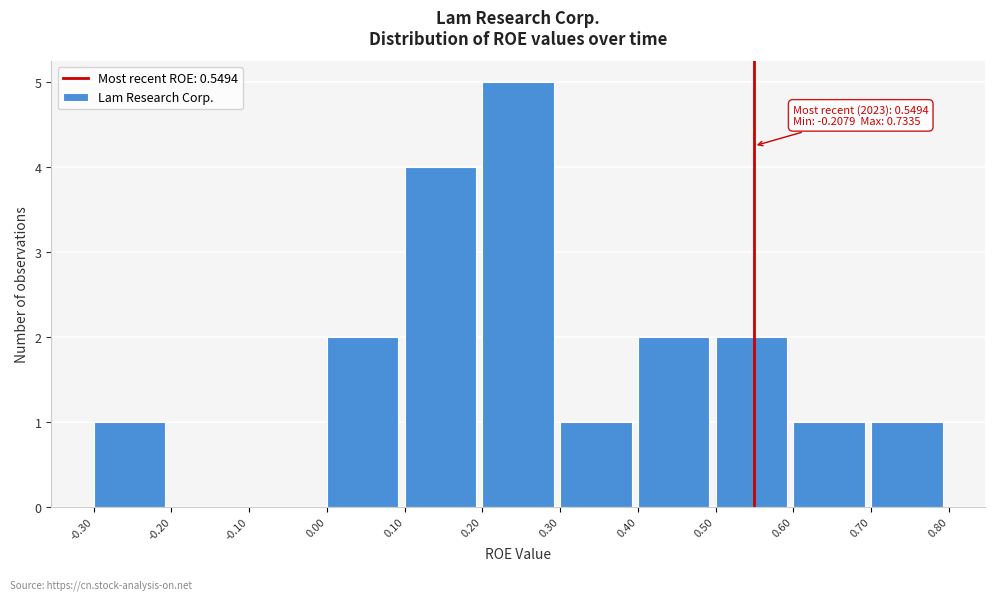

Over which range of the x-axis is the bar tallest?

0.20 to 0.30